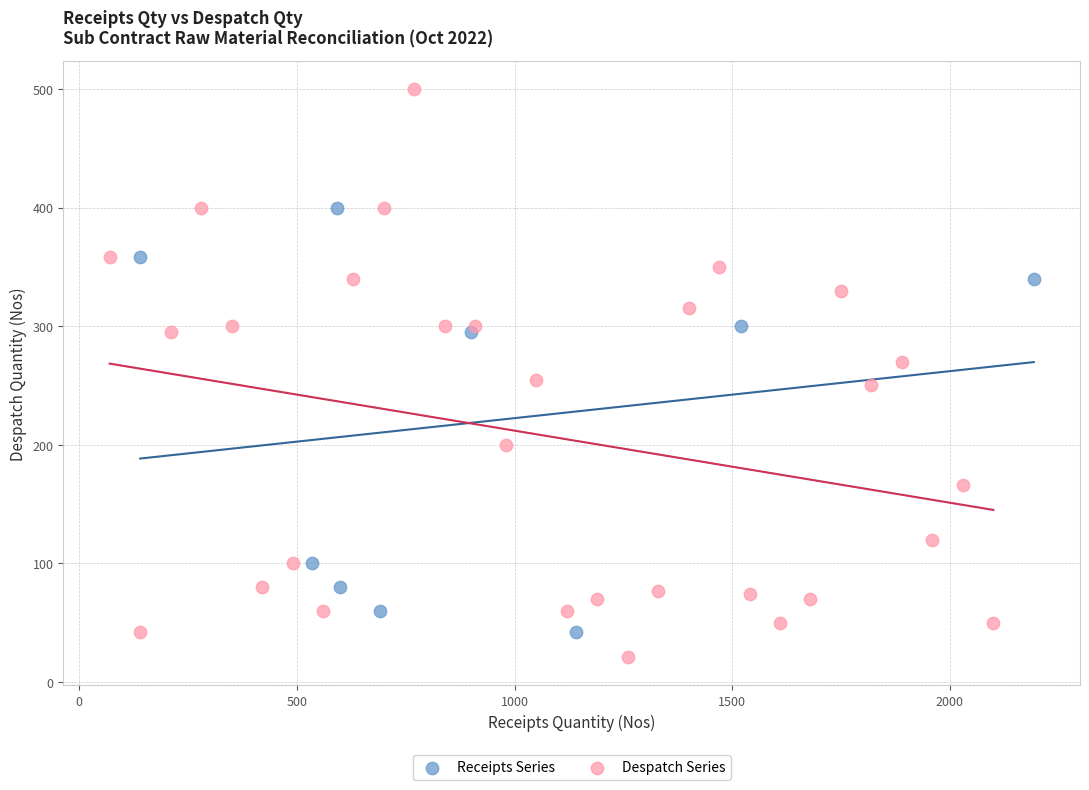

Which series reaches the maximum Y coordinate?

Despatch Series